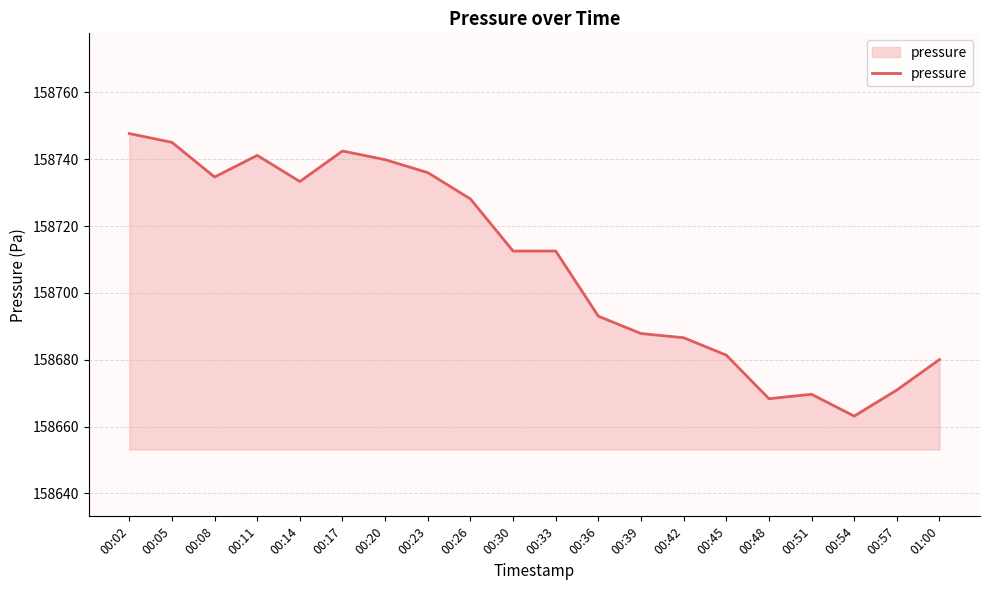

What position from the right is 00:26?

12